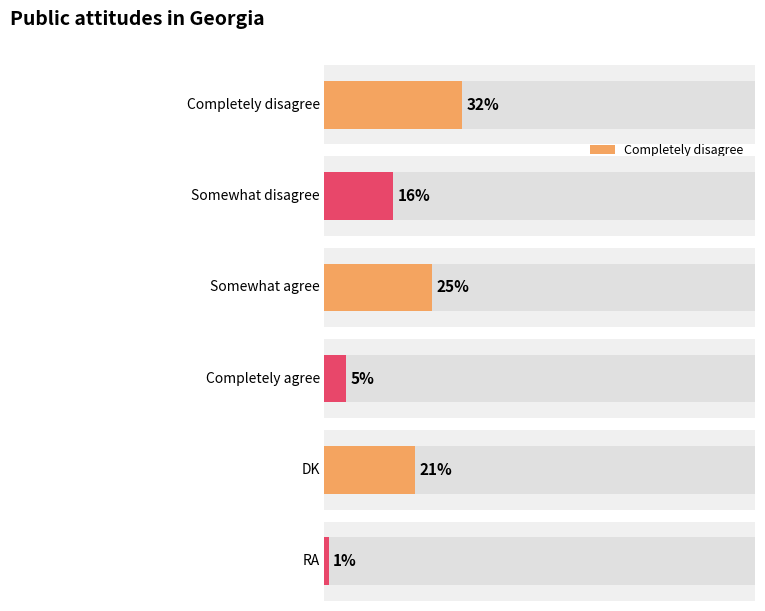

Count the number of values greater than 21.

2